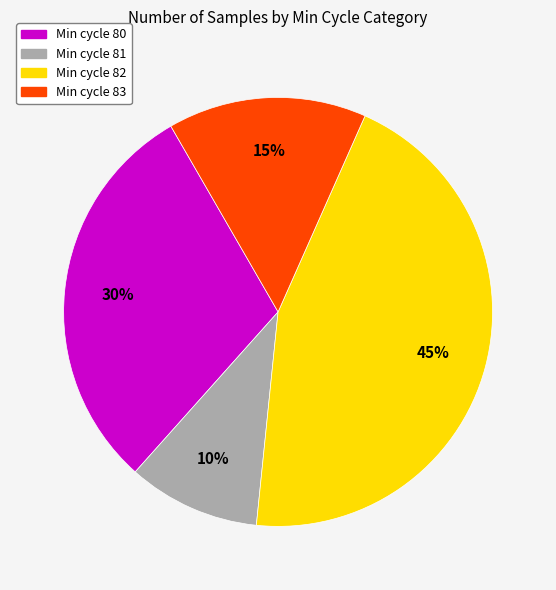

Is there a majority slice in this chart?

No